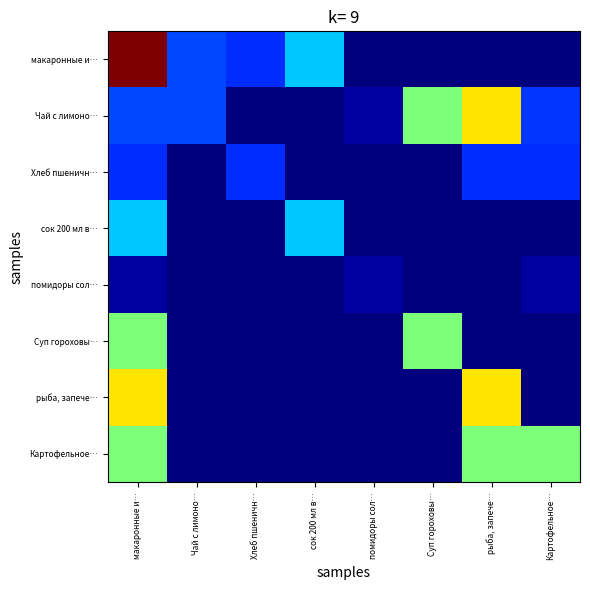

Reading left to right, transcribe all the data shown in this chart.

макаронные и…: макаронные и…=278	Чай с лимоно…=55	Хлеб пшеничн…=47	сок 200 мл в…=90	помидоры сол…=0	Суп гороховы…=0	рыба, запече…=0	Картофельное…=0
Чай с лимоно…: макаронные и…=55	Чай с лимоно…=55	Хлеб пшеничн…=0	сок 200 мл в…=0	помидоры сол…=8	Суп гороховы…=140	рыба, запече…=185	Картофельное…=49
Хлеб пшеничн…: макаронные и…=47	Чай с лимоно…=0	Хлеб пшеничн…=47	сок 200 мл в…=0	помидоры сол…=0	Суп гороховы…=0	рыба, запече…=47	Картофельное…=47
сок 200 мл в…: макаронные и…=90	Чай с лимоно…=0	Хлеб пшеничн…=0	сок 200 мл в…=90	помидоры сол…=0	Суп гороховы…=0	рыба, запече…=0	Картофельное…=0
помидоры сол…: макаронные и…=8	Чай с лимоно…=0	Хлеб пшеничн…=0	сок 200 мл в…=0	помидоры сол…=8	Суп гороховы…=0	рыба, запече…=0	Картофельное…=8
Суп гороховы…: макаронные и…=140	Чай с лимоно…=0	Хлеб пшеничн…=0	сок 200 мл в…=0	помидоры сол…=0	Суп гороховы…=140	рыба, запече…=0	Картофельное…=0
рыба, запече…: макаронные и…=185	Чай с лимоно…=0	Хлеб пшеничн…=0	сок 200 мл в…=0	помидоры сол…=0	Суп гороховы…=0	рыба, запече…=185	Картофельное…=0
Картофельное…: макаронные и…=140	Чай с лимоно…=0	Хлеб пшеничн…=0	сок 200 мл в…=0	помидоры сол…=0	Суп гороховы…=0	рыба, запече…=140	Картофельное…=140